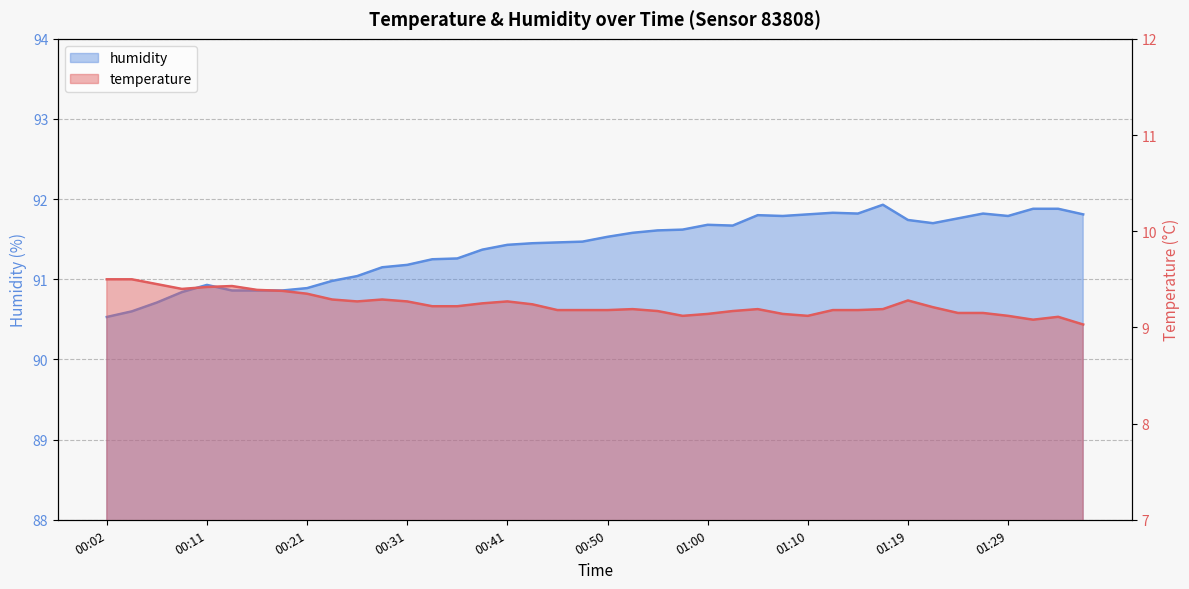

What is the total value across all series at 01:24?

100.9